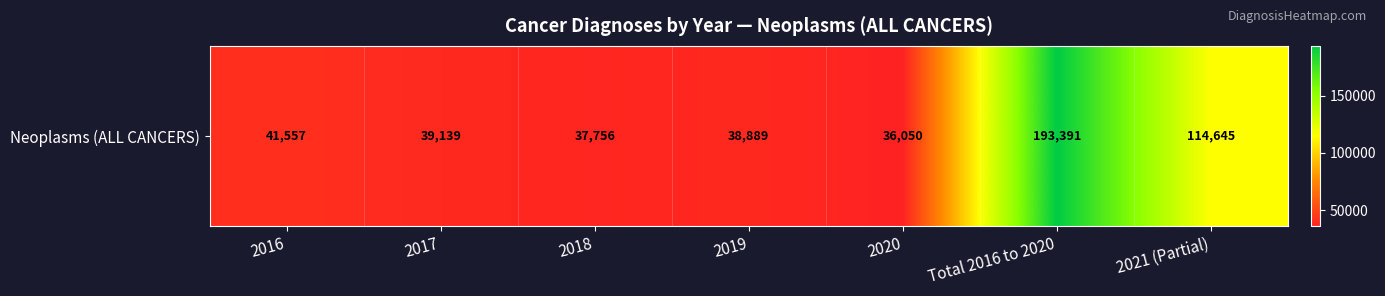

Which category has the highest value across all series?

Total 2016 to 2020